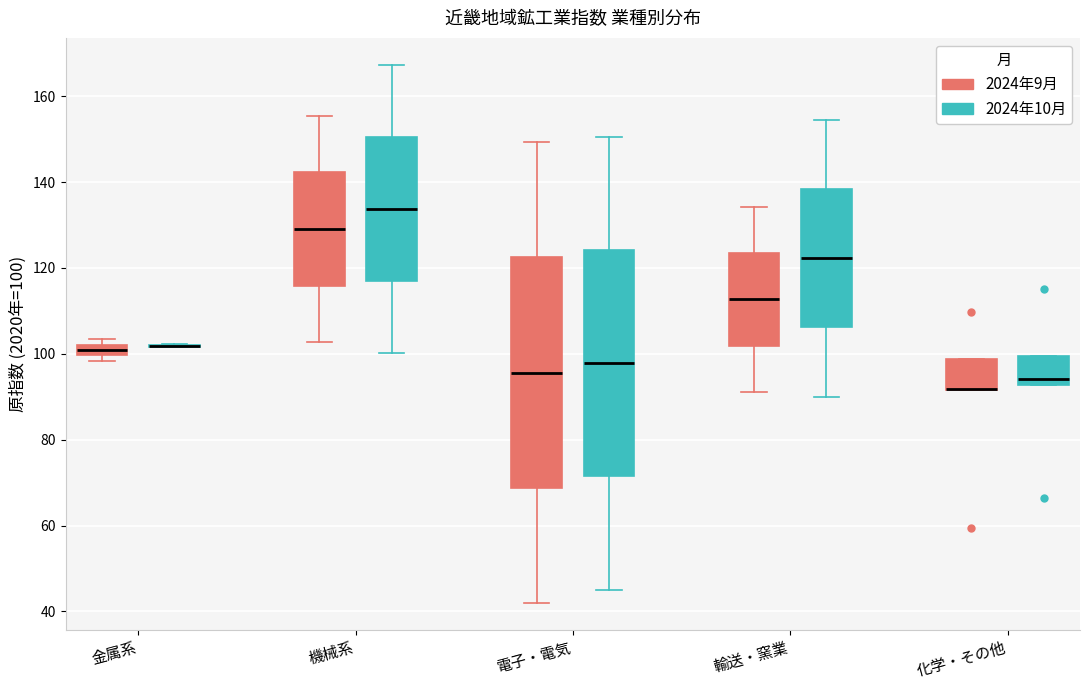

Where is the lower edge of the box for 金属系 (2024年9月) on the y-axis? The values are not printed on the chart, so give them approximately, as read against the axis.

100